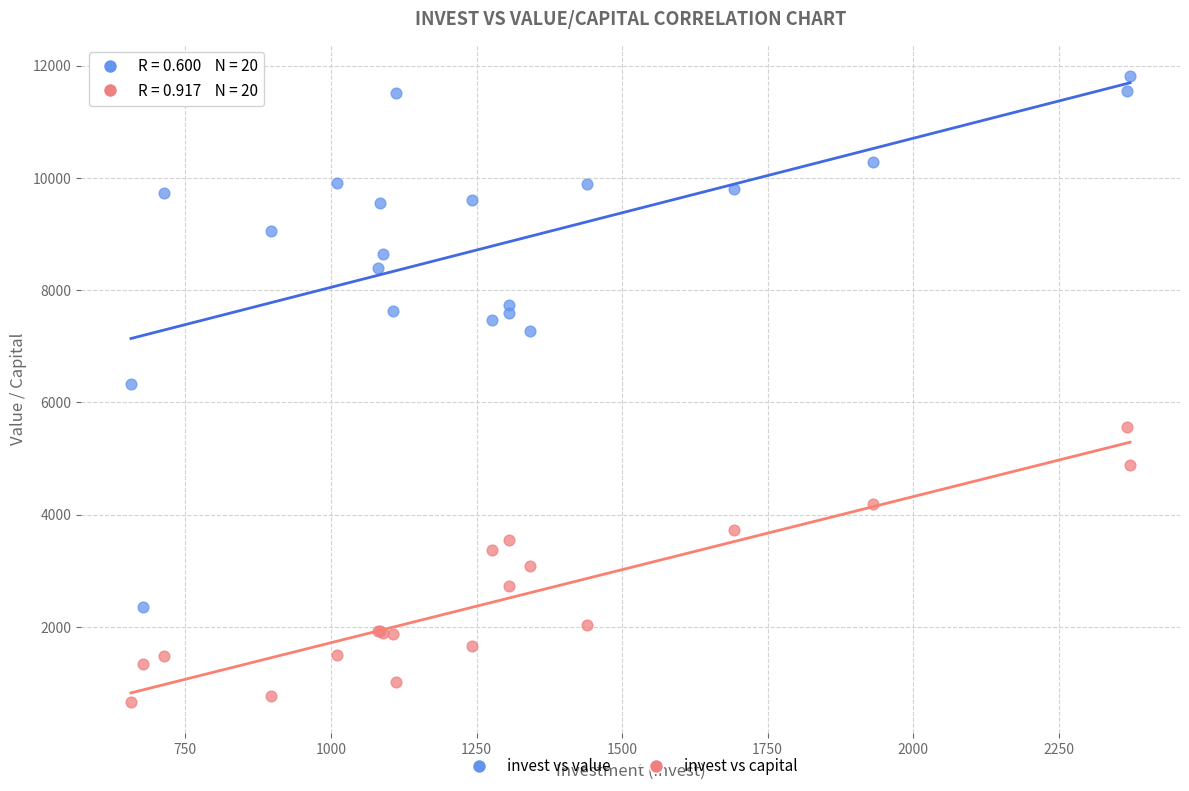

Which series contains the lowest Y value?

invest vs capital